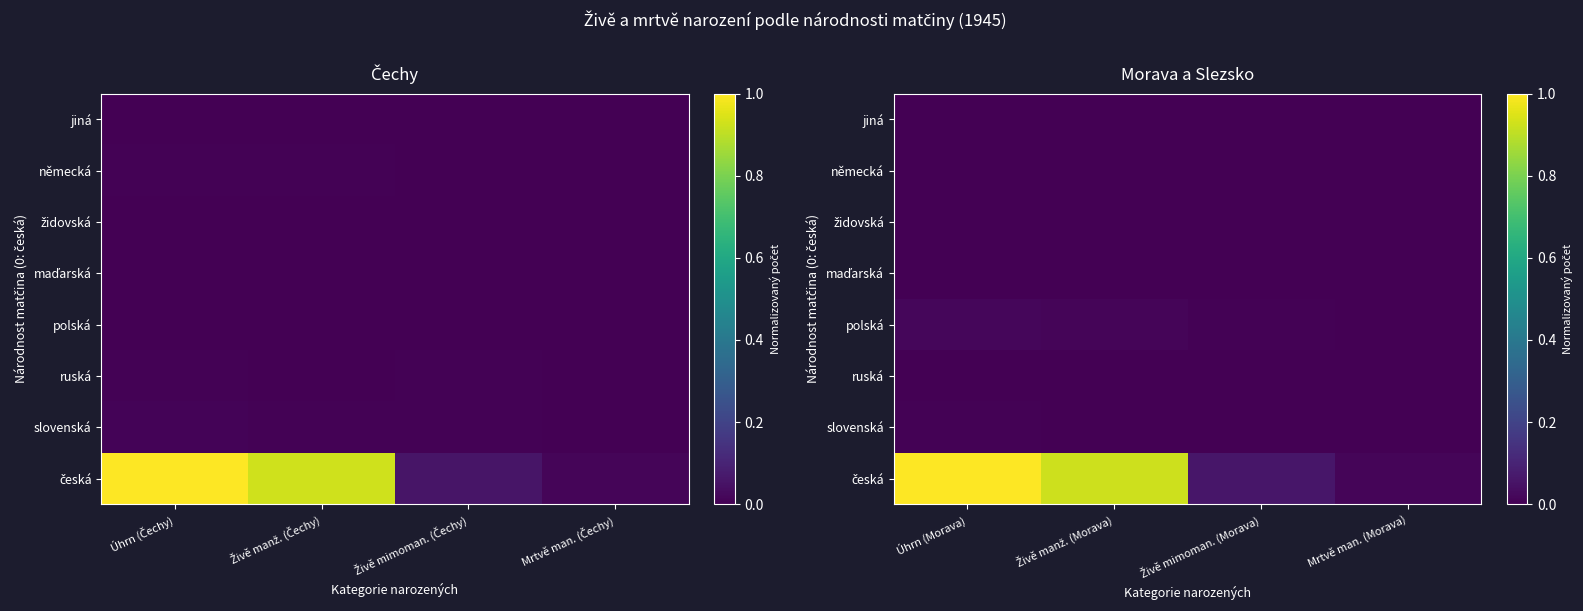

How many data points does each series have?

4